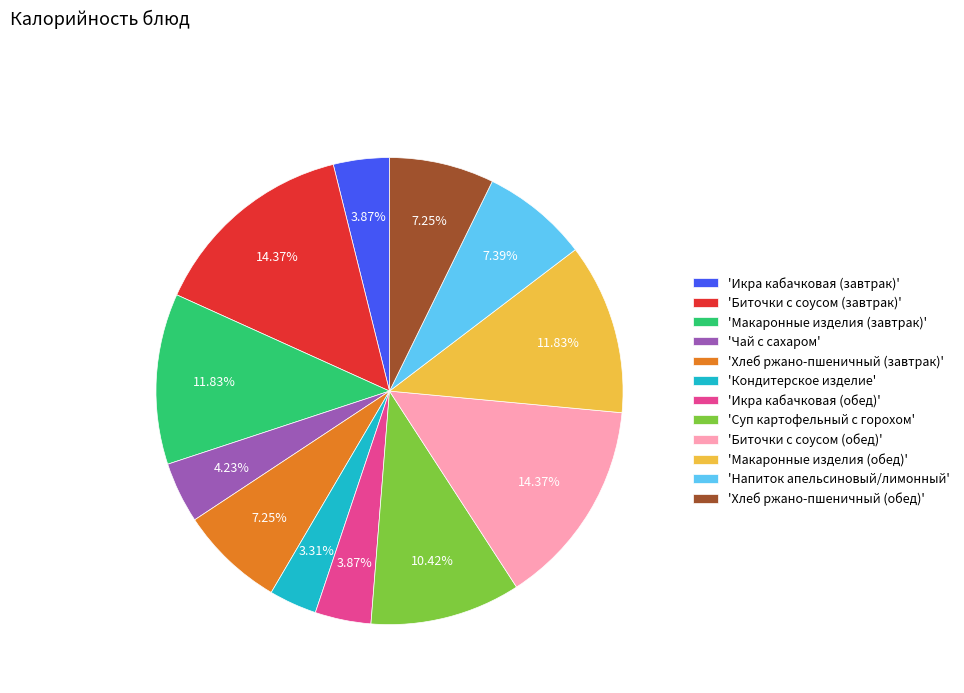

Between 'Хлеб ржано-пшеничный (обед)' and 'Чай с сахаром', which is larger?

'Хлеб ржано-пшеничный (обед)'